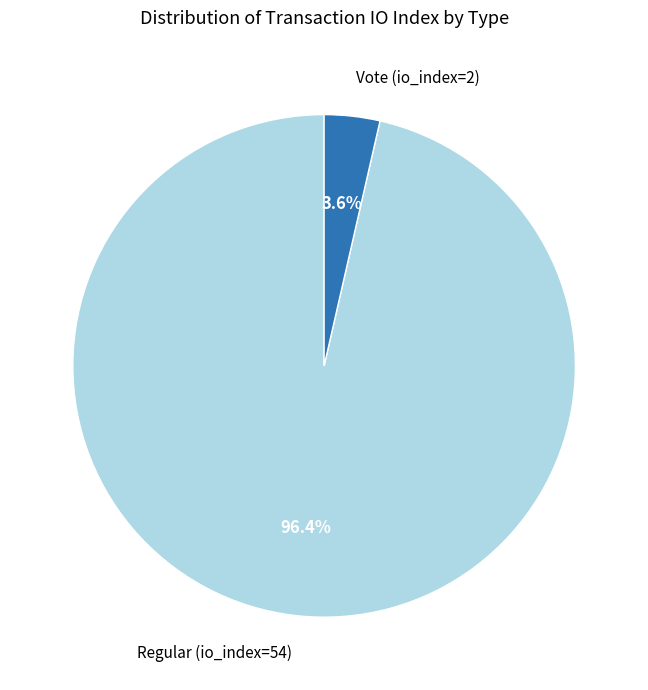

Is there a majority slice in this chart?

Yes